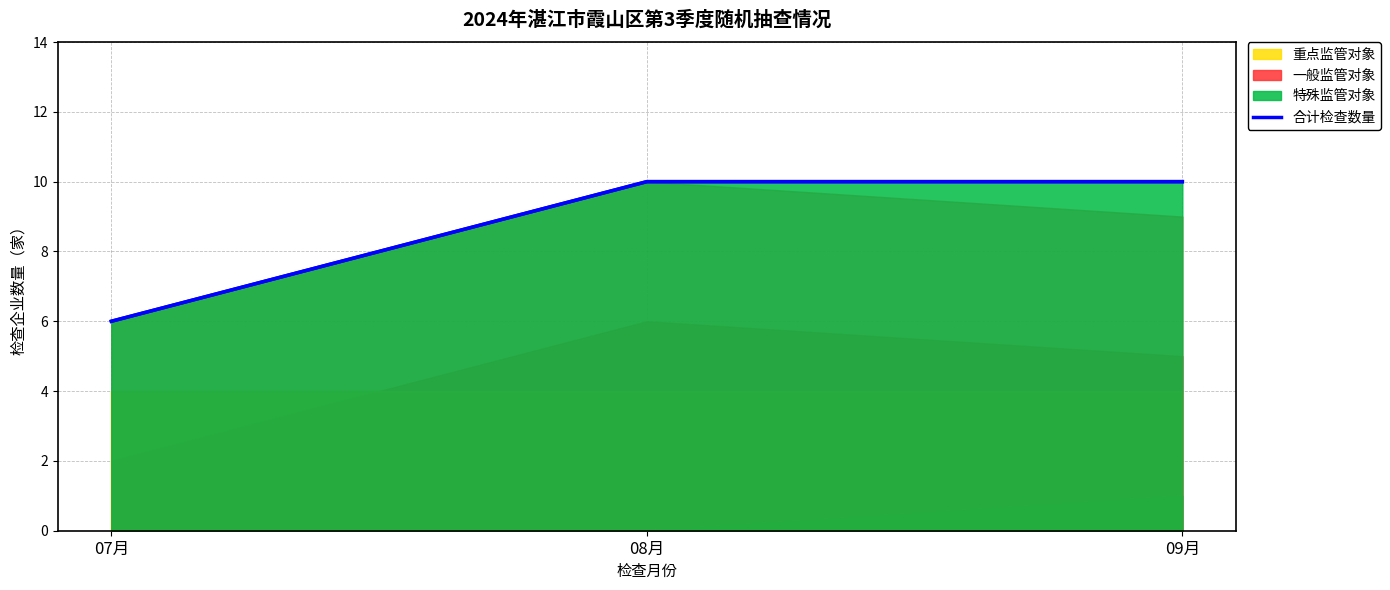

What is the value of the 2nd point from the left?

10